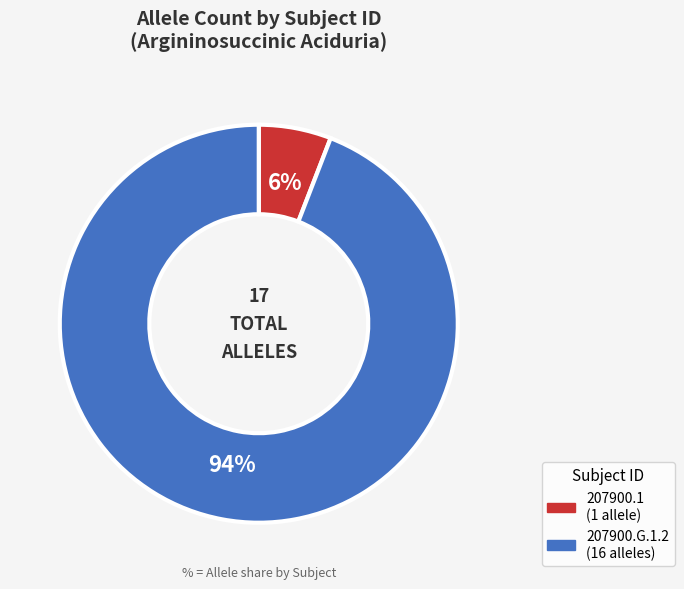

Approximately how many times larger is the value at 207900.1 compared to 207900.G.1.2?

0.1